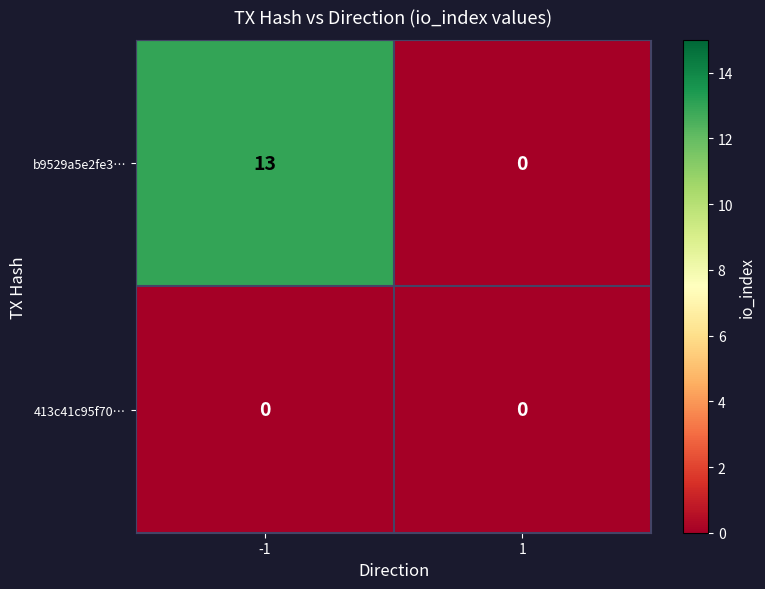

What is the sum of all b9529a5e2fe3… values?

13